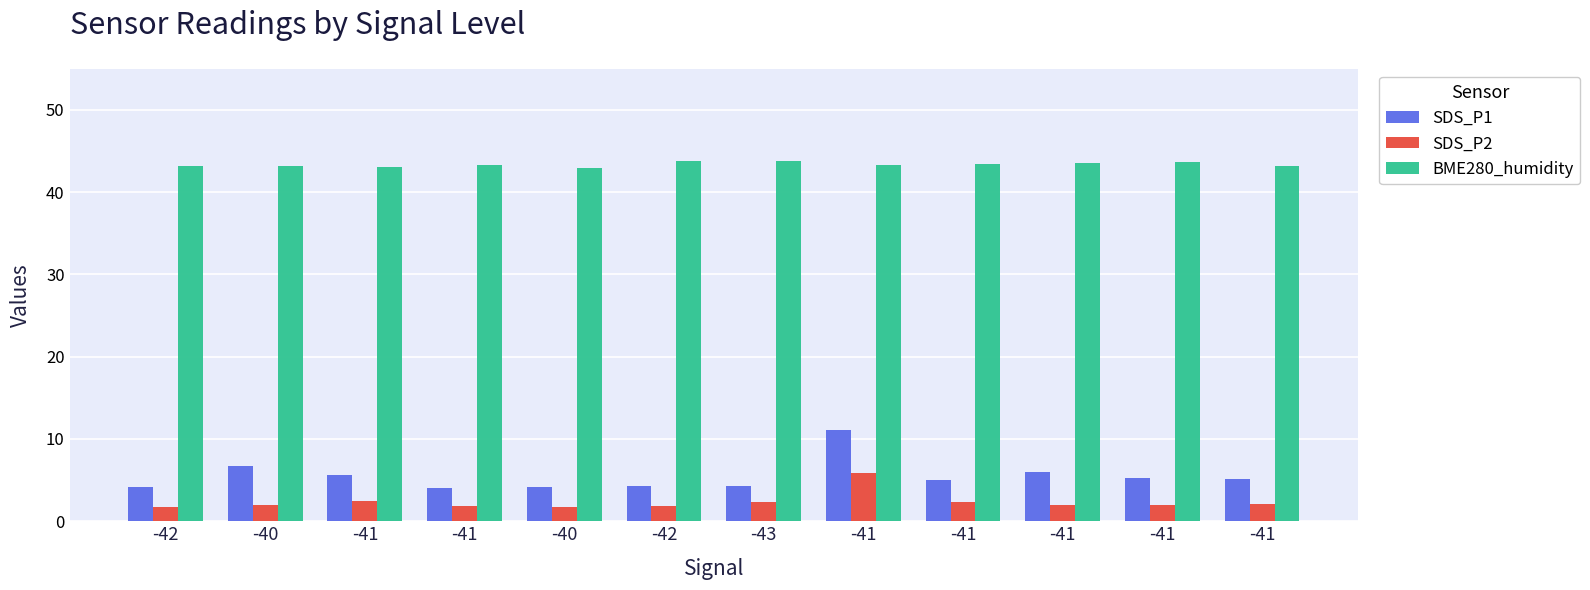

What is the label of the 4th bar from the left?

-41